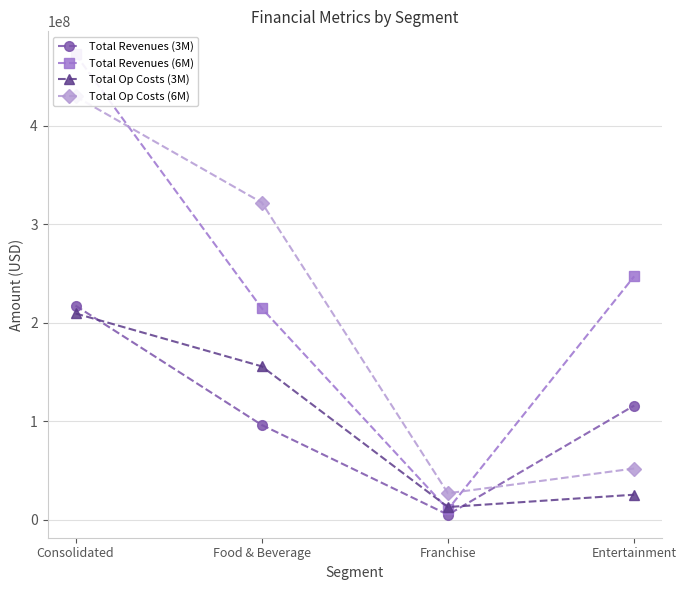

What is the sum of the Total Revenues (3M) values at Consolidated and Entertainment?

333262000